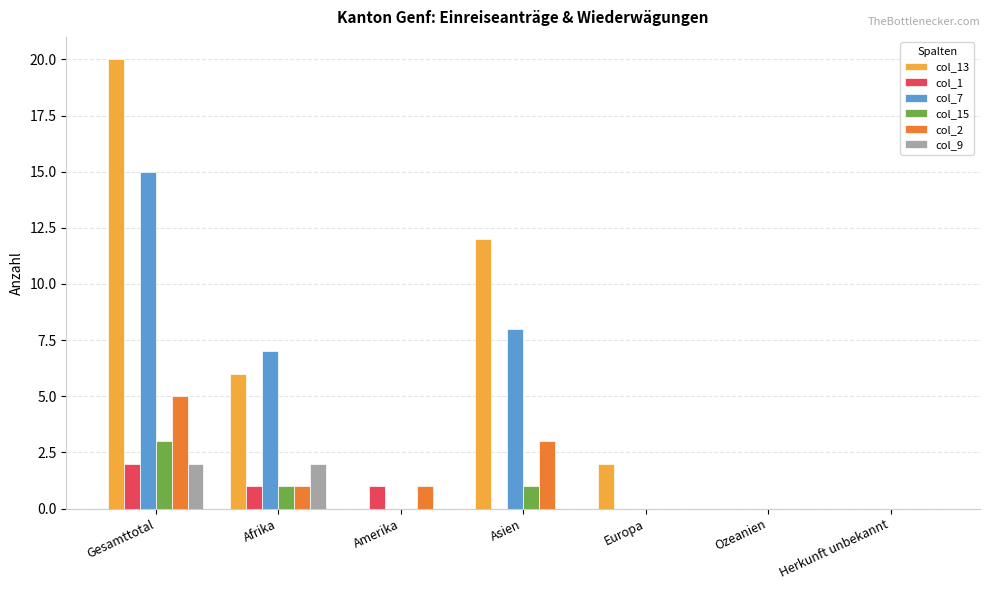

Reading left to right, extract all data points from this chart.

col_13: Gesamttotal=20	Afrika=6	Amerika=0	Asien=12	Europa=2	Ozeanien=0	Herkunft unbekannt=0
col_1: Gesamttotal=2	Afrika=1	Amerika=1	Asien=0	Europa=0	Ozeanien=0	Herkunft unbekannt=0
col_7: Gesamttotal=15	Afrika=7	Amerika=0	Asien=8	Europa=0	Ozeanien=0	Herkunft unbekannt=0
col_15: Gesamttotal=3	Afrika=1	Amerika=0	Asien=1	Europa=0	Ozeanien=0	Herkunft unbekannt=0
col_2: Gesamttotal=5	Afrika=1	Amerika=1	Asien=3	Europa=0	Ozeanien=0	Herkunft unbekannt=0
col_9: Gesamttotal=2	Afrika=2	Amerika=0	Asien=0	Europa=0	Ozeanien=0	Herkunft unbekannt=0